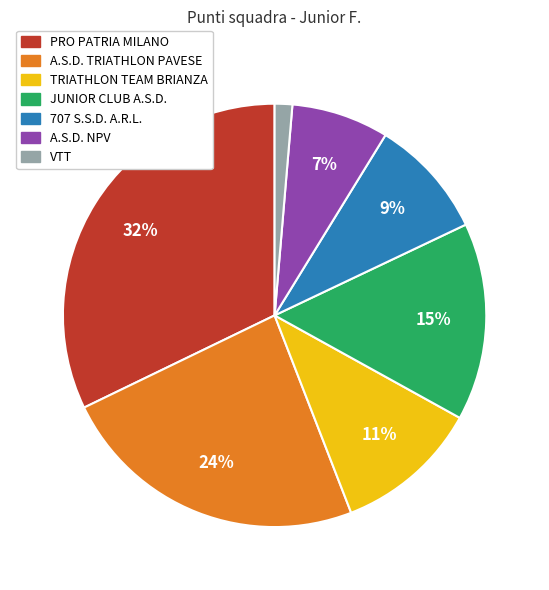

Between PRO PATRIA MILANO and A.S.D. NPV, which is larger?

PRO PATRIA MILANO